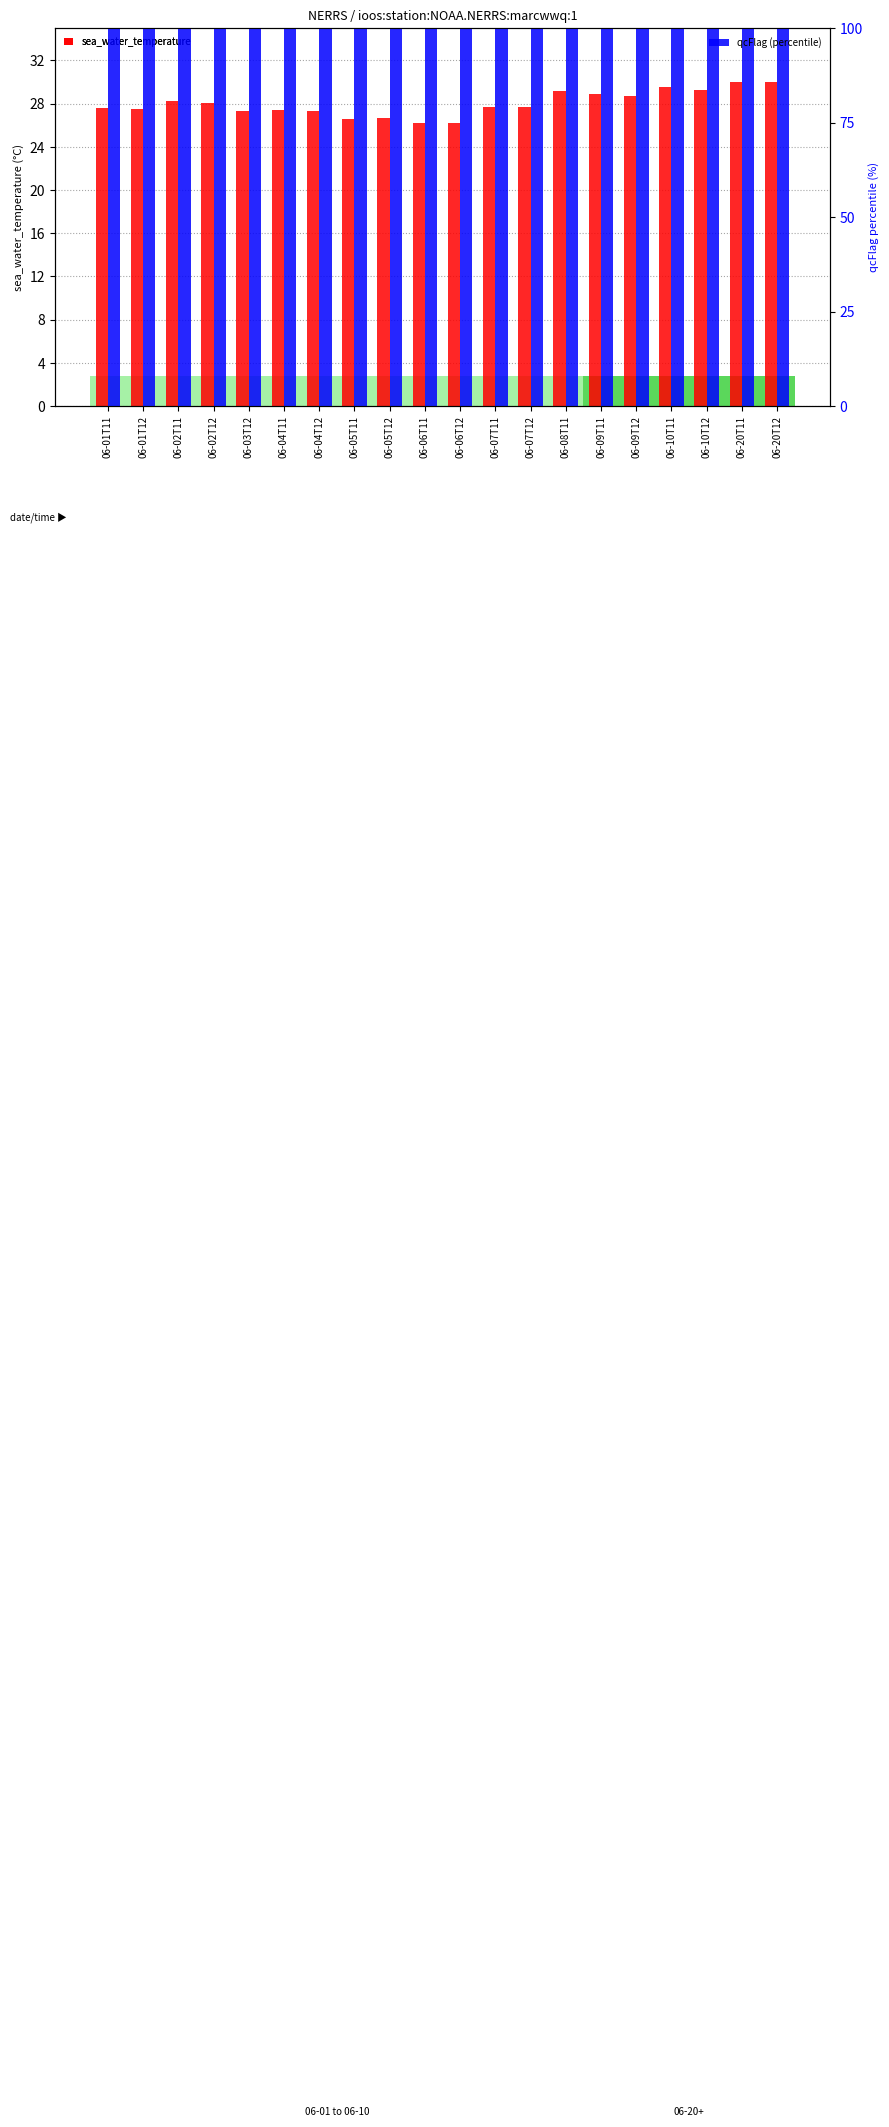

What is the minimum value shown in the chart?

26.2